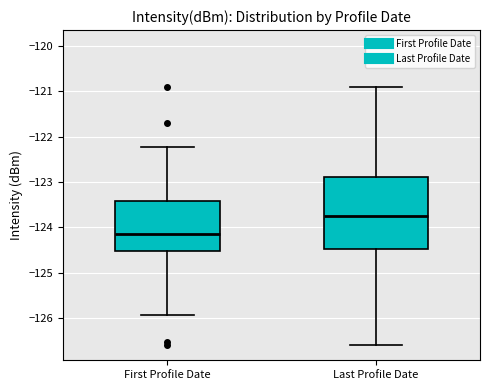

Where is the upper edge of the box for First Profile Date on the y-axis? The values are not printed on the chart, so give them approximately, as read against the axis.

-123.4